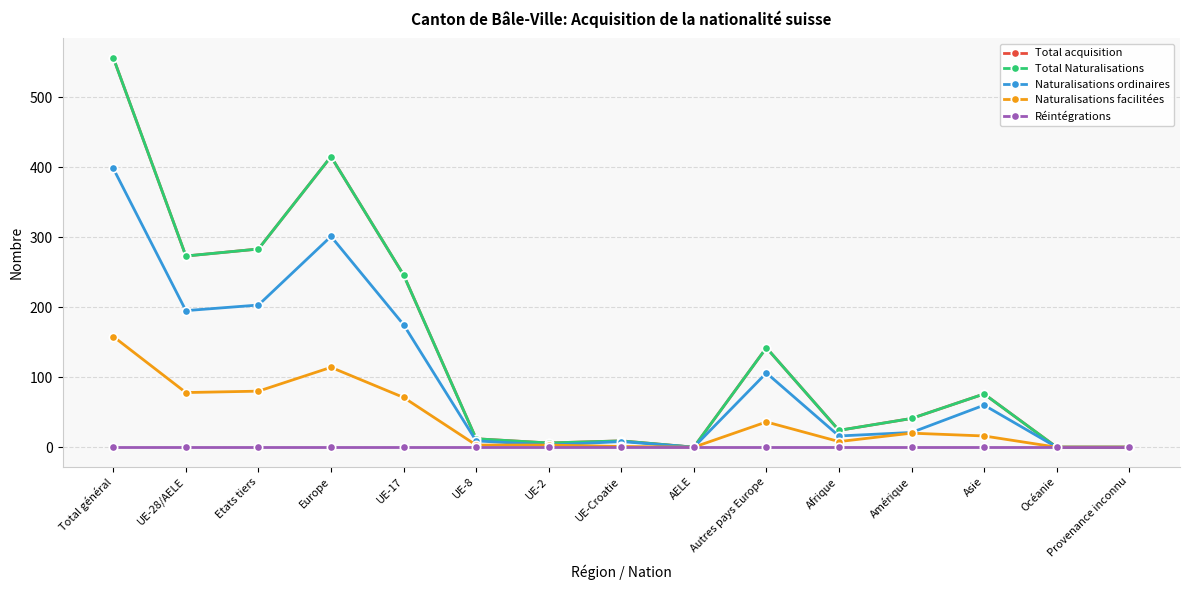

Does the chart have visible grid lines?

Yes